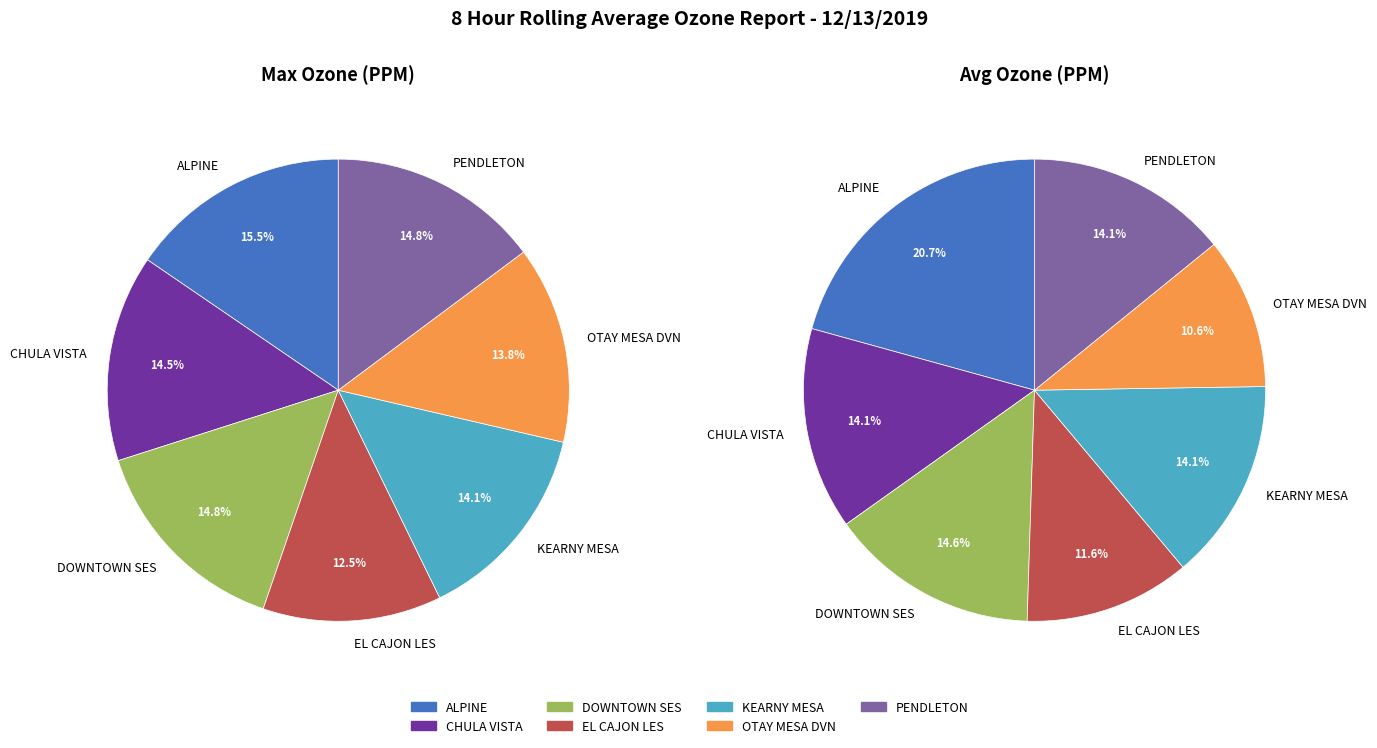

How many segments does this pie chart have?

7